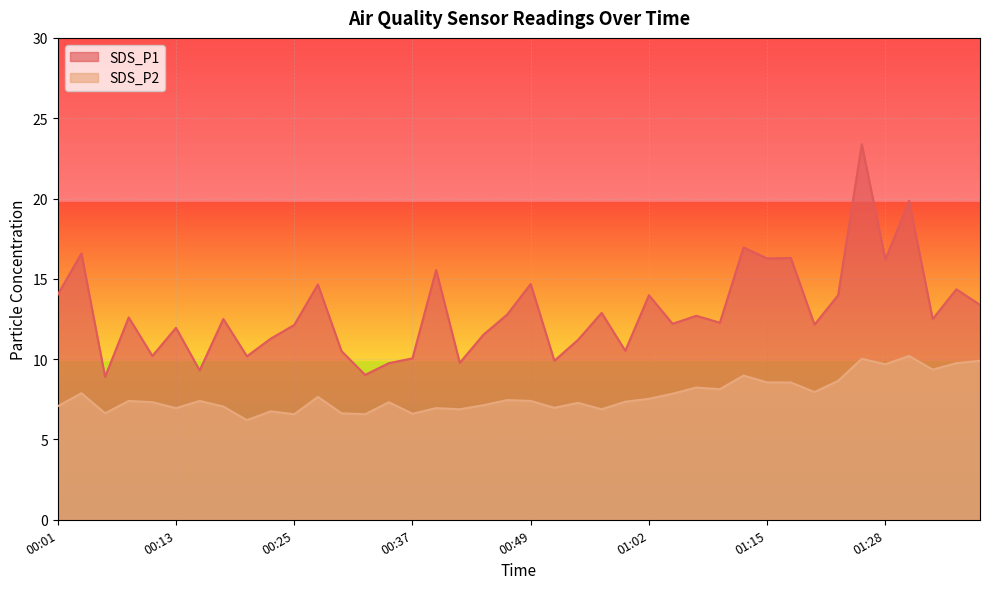

What is the sum of the SDS_P1 values at 00:40 and 00:52?

25.5